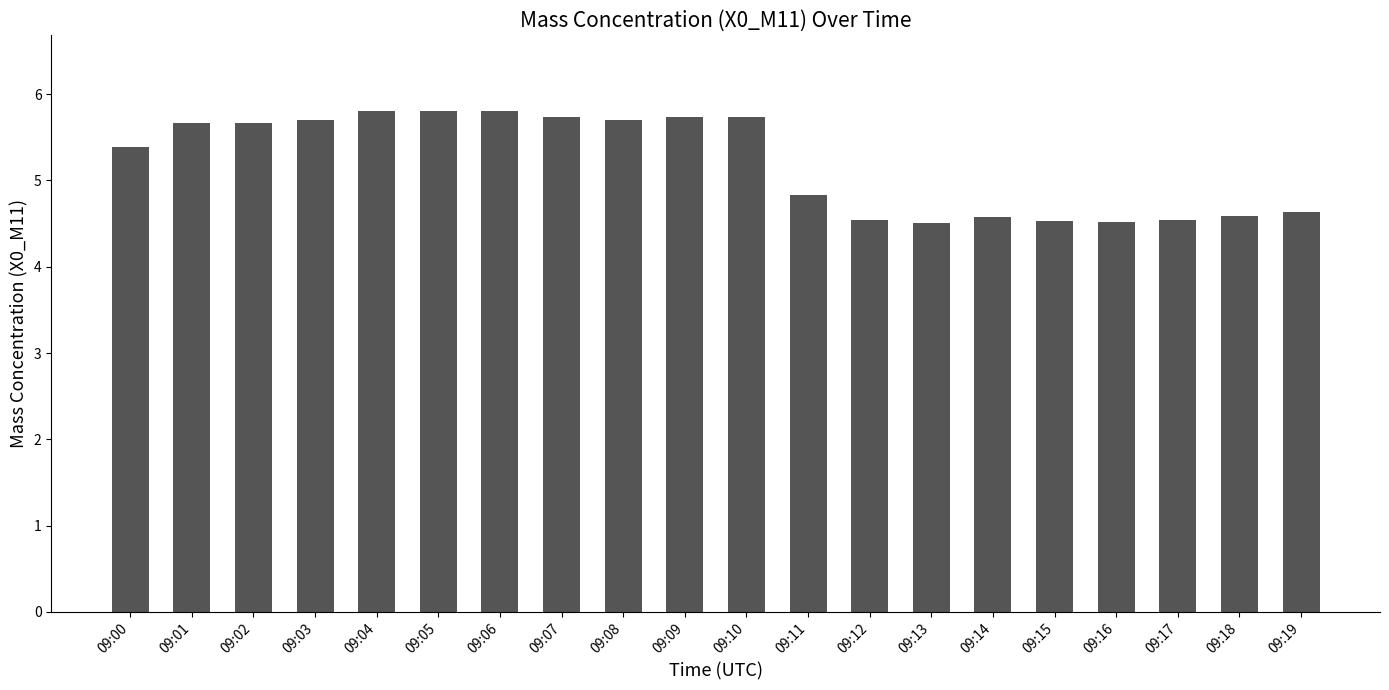

What is the sum of all values?

104.0